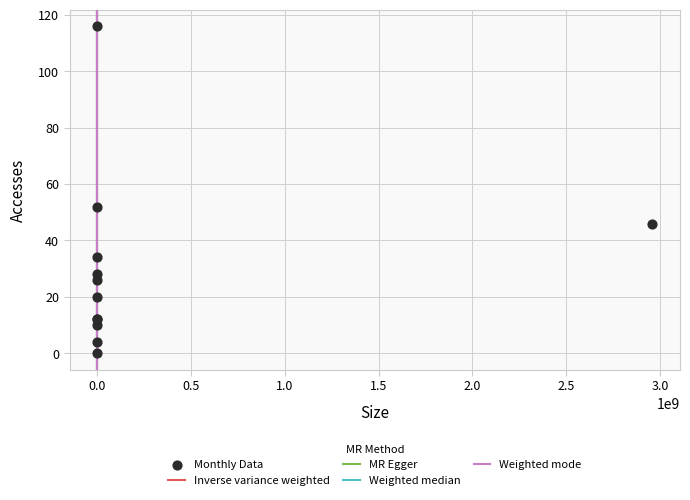

What Y value in the scatter plot is closest to 58?

52